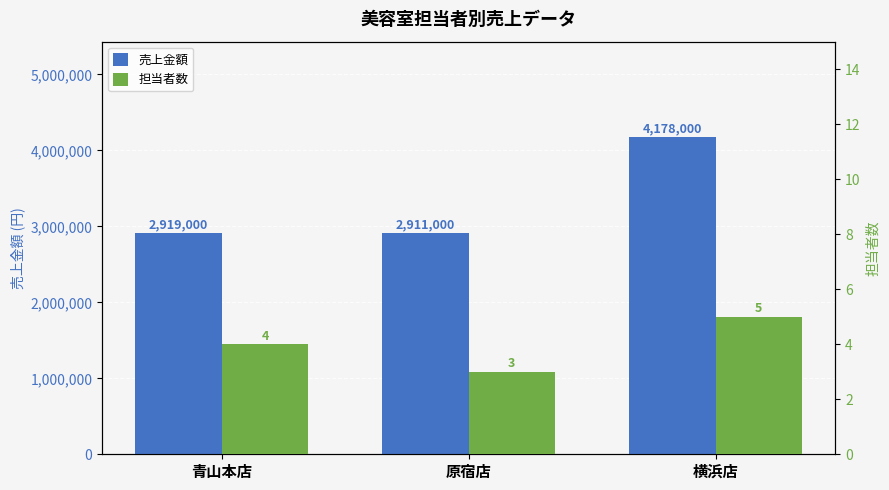

The value of 売上金額 at 青山本店 is 1985133. True or false?

False